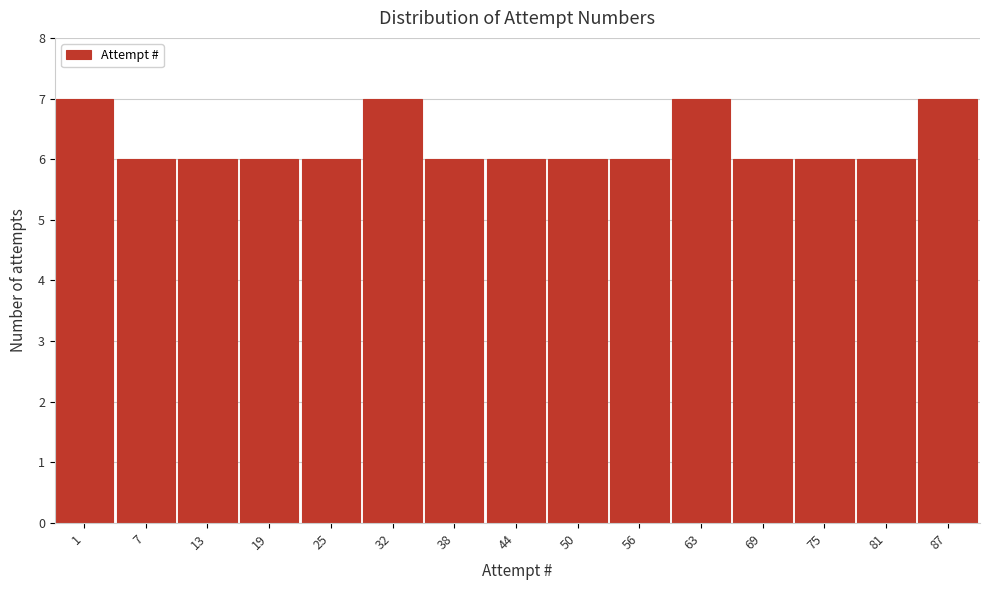

Reading left to right, extract all data points from this chart.

1=7	7=6	13=6	19=6	25=6	32=7	38=6	44=6	50=6	56=6	63=7	69=6	75=6	81=6	87=7